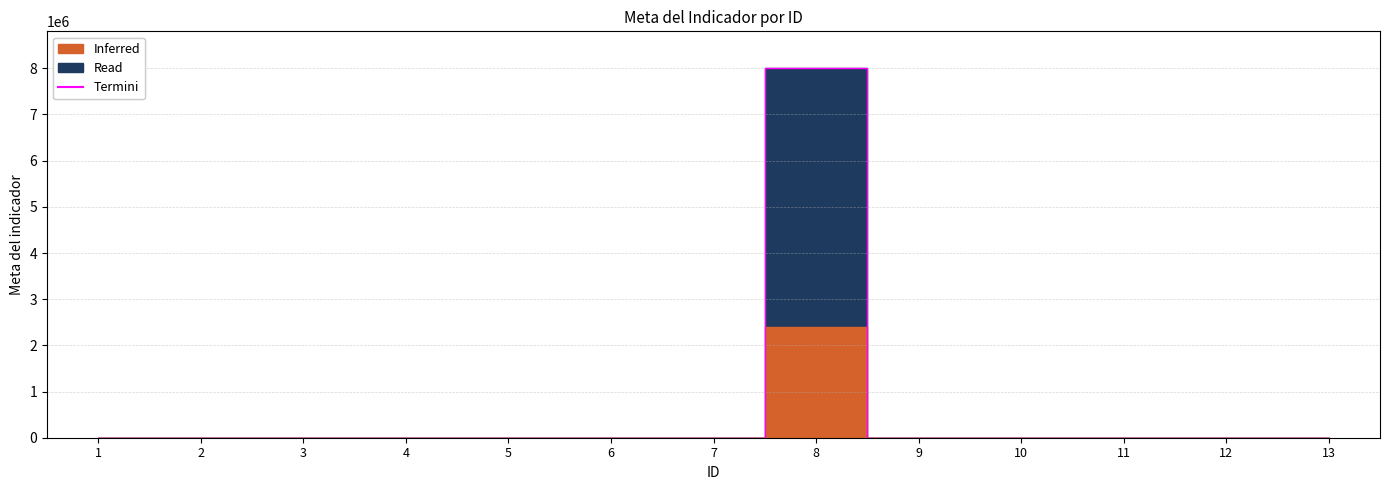

How many lines are shown in the chart?

1